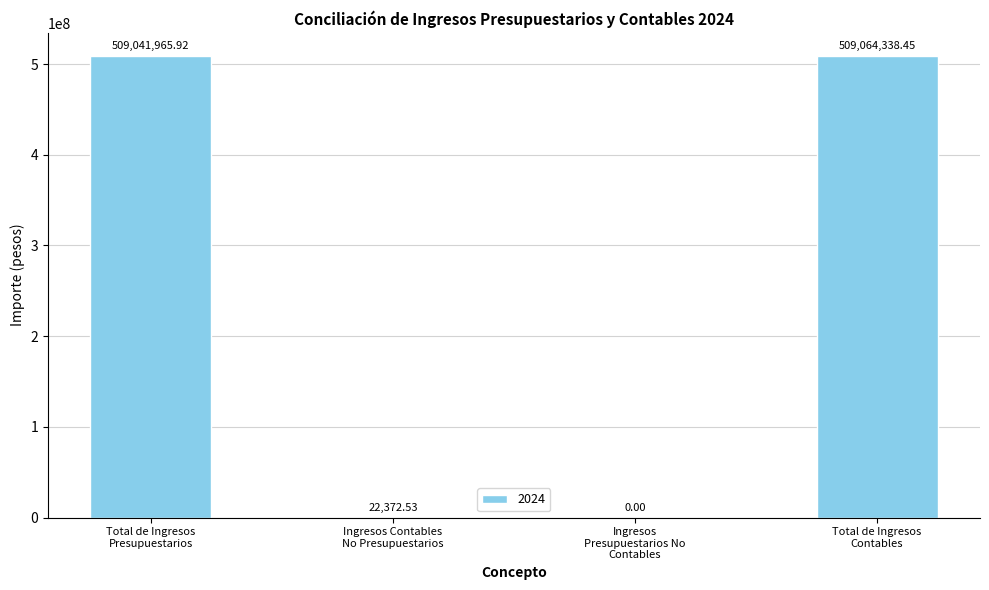

What is the sum of all values?

1018128676.9